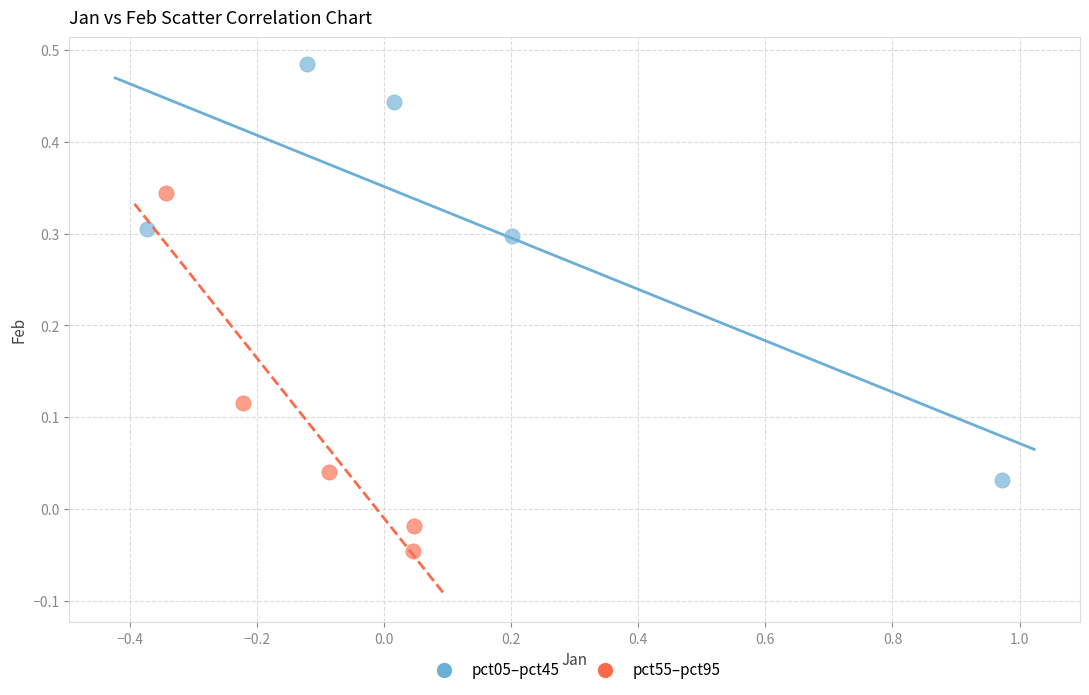

Which series has the largest Y range (max minus min)?

pct05–pct45